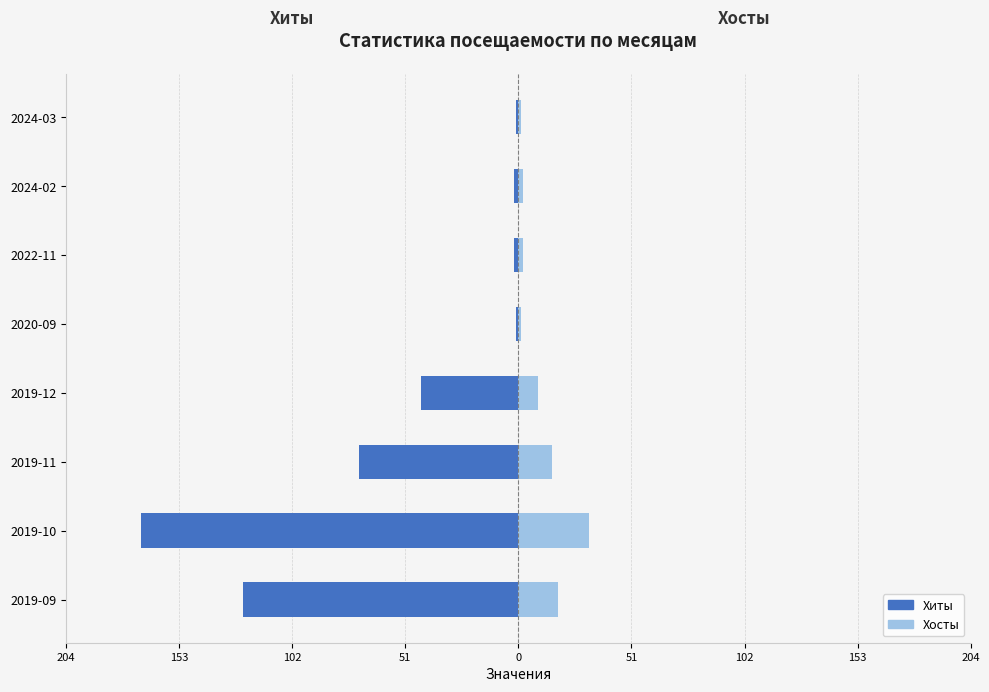

How many data points in Хиты are less than -2?

4